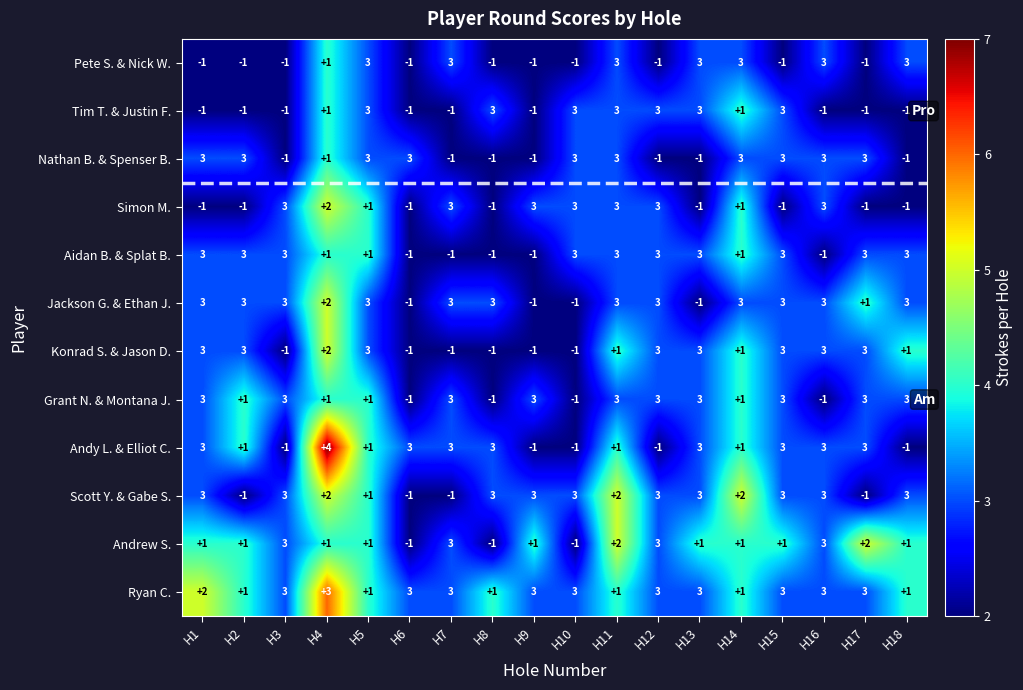

At which category is the sum across all series the highest?

H11